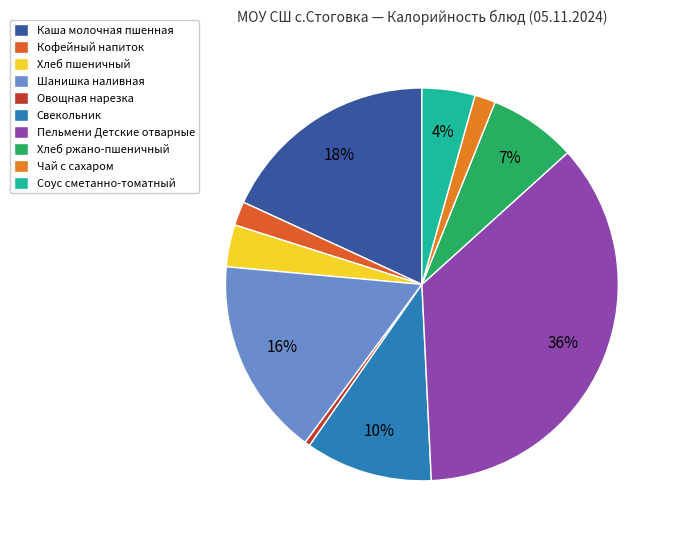

What is the ratio of the value at Пельмени Детские отварные to the value at Соус сметанно-томатный?

8.2